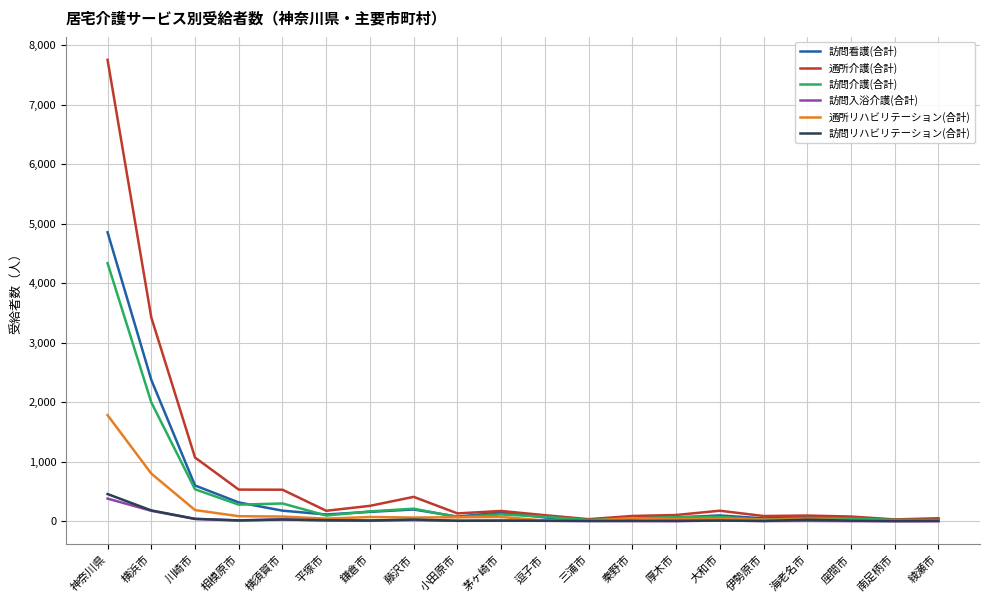

True or false: 訪問介護(合計) has a value of 6567 at 神奈川県.

False